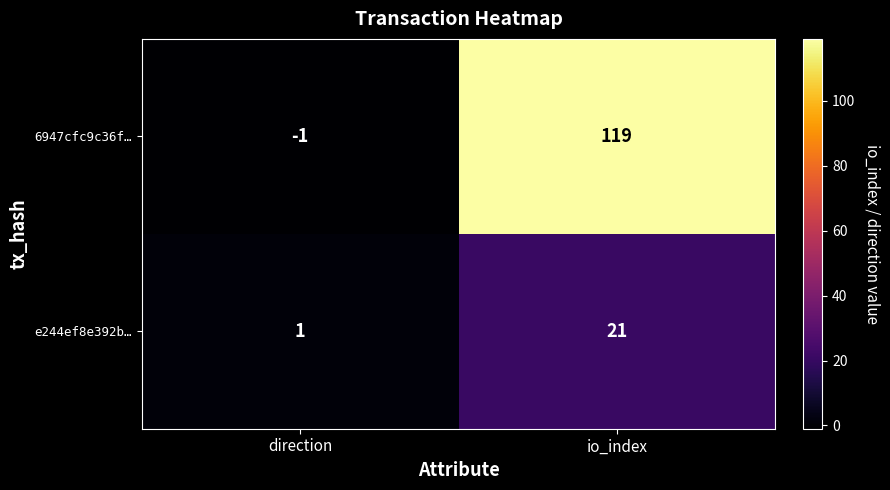

What is the sum of the e244ef8e392b… values at io_index and direction?

22